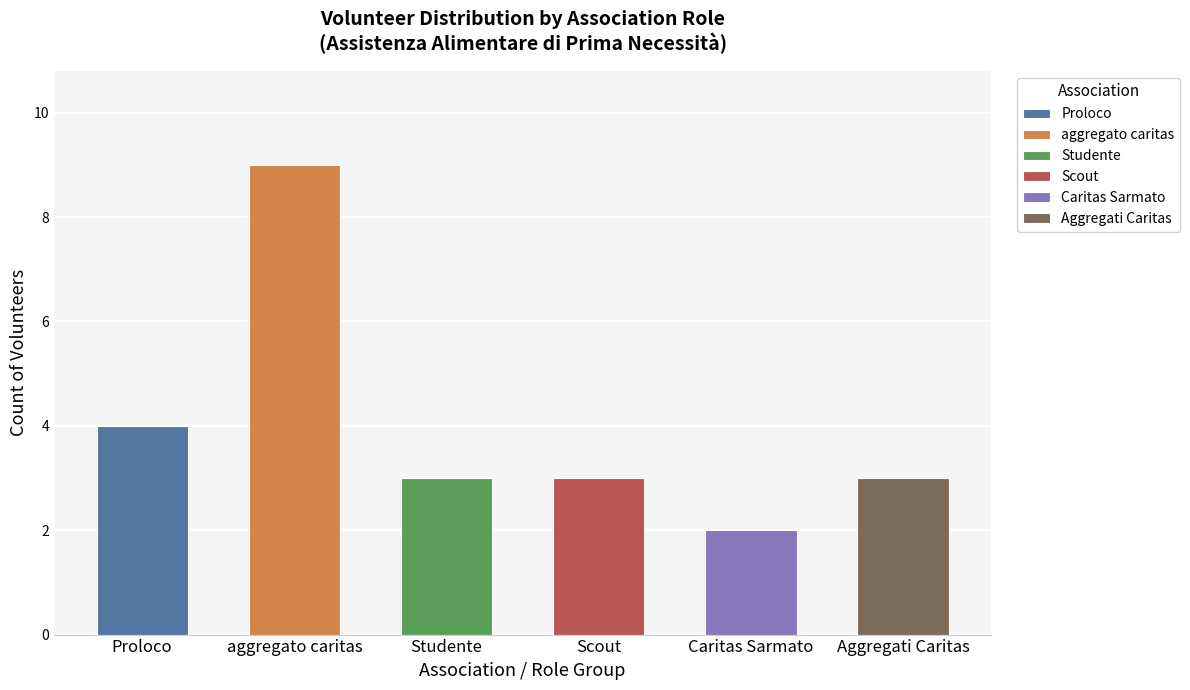

How many bars are there in total?

6